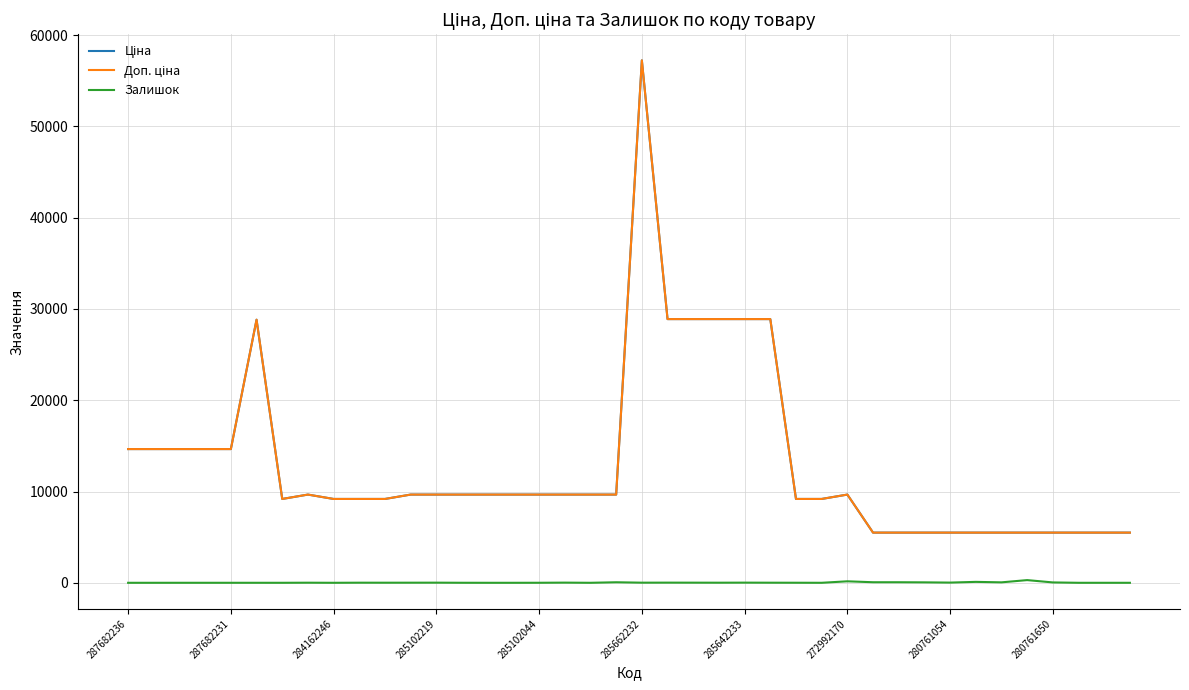

Does the chart display data point markers on the line(s)?

No